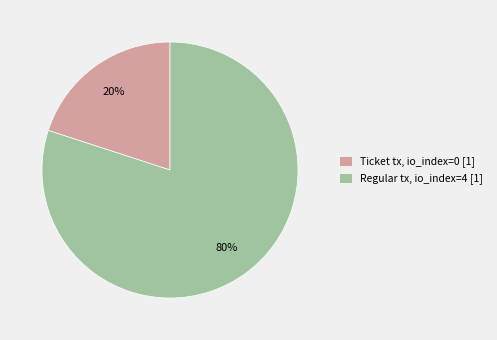

How many slices are in this pie chart?

2